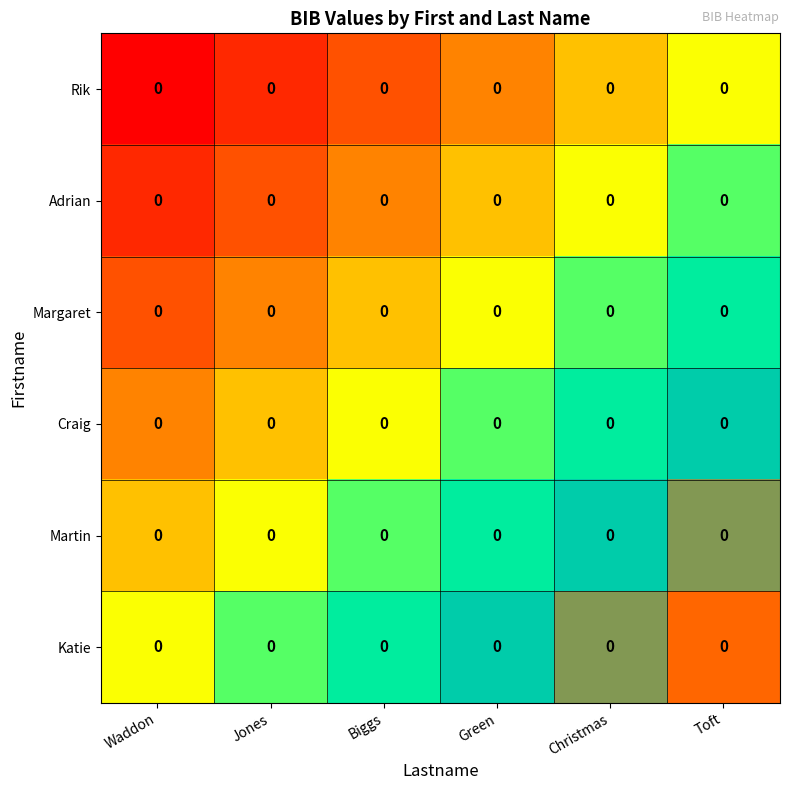

The value of Adrian at Christmas is 0.8. True or false?

False